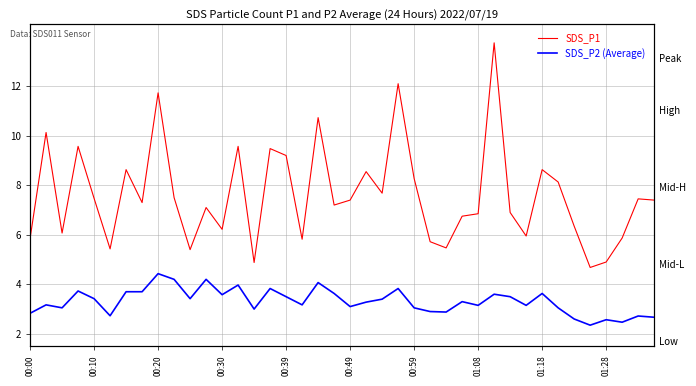

What is the approximate value of SDS_P1 at 23?

12.1